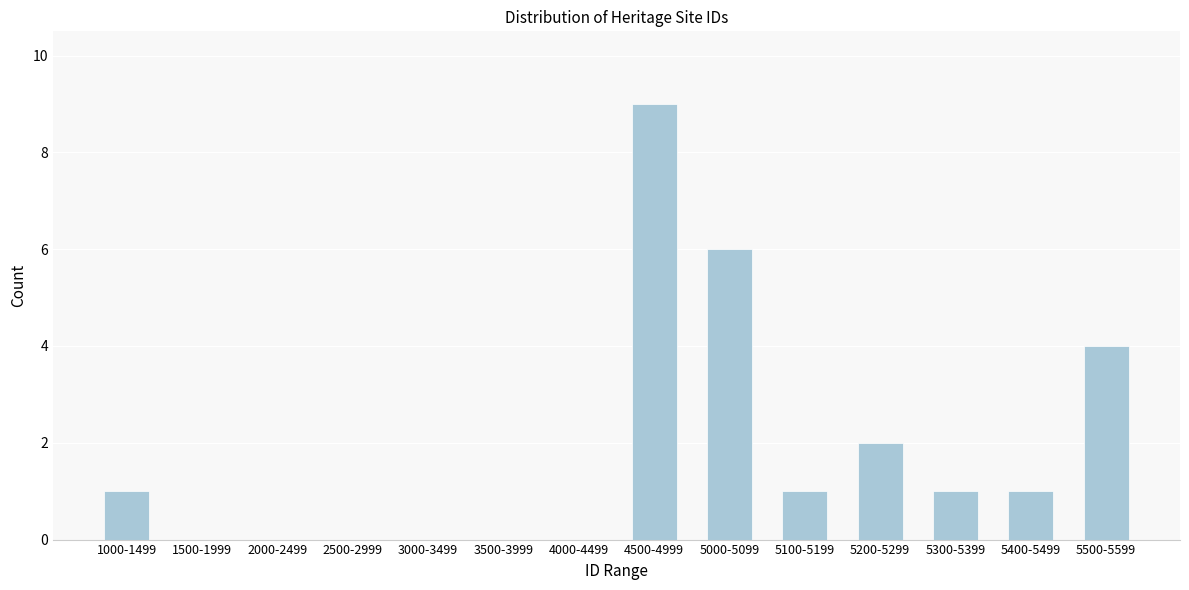

Reading right to left, what are all the values shown in this chart?

5500-5599=4	5400-5499=1	5300-5399=1	5200-5299=2	5100-5199=1	5000-5099=6	4500-4999=9	4000-4499=0	3500-3999=0	3000-3499=0	2500-2999=0	2000-2499=0	1500-1999=0	1000-1499=1